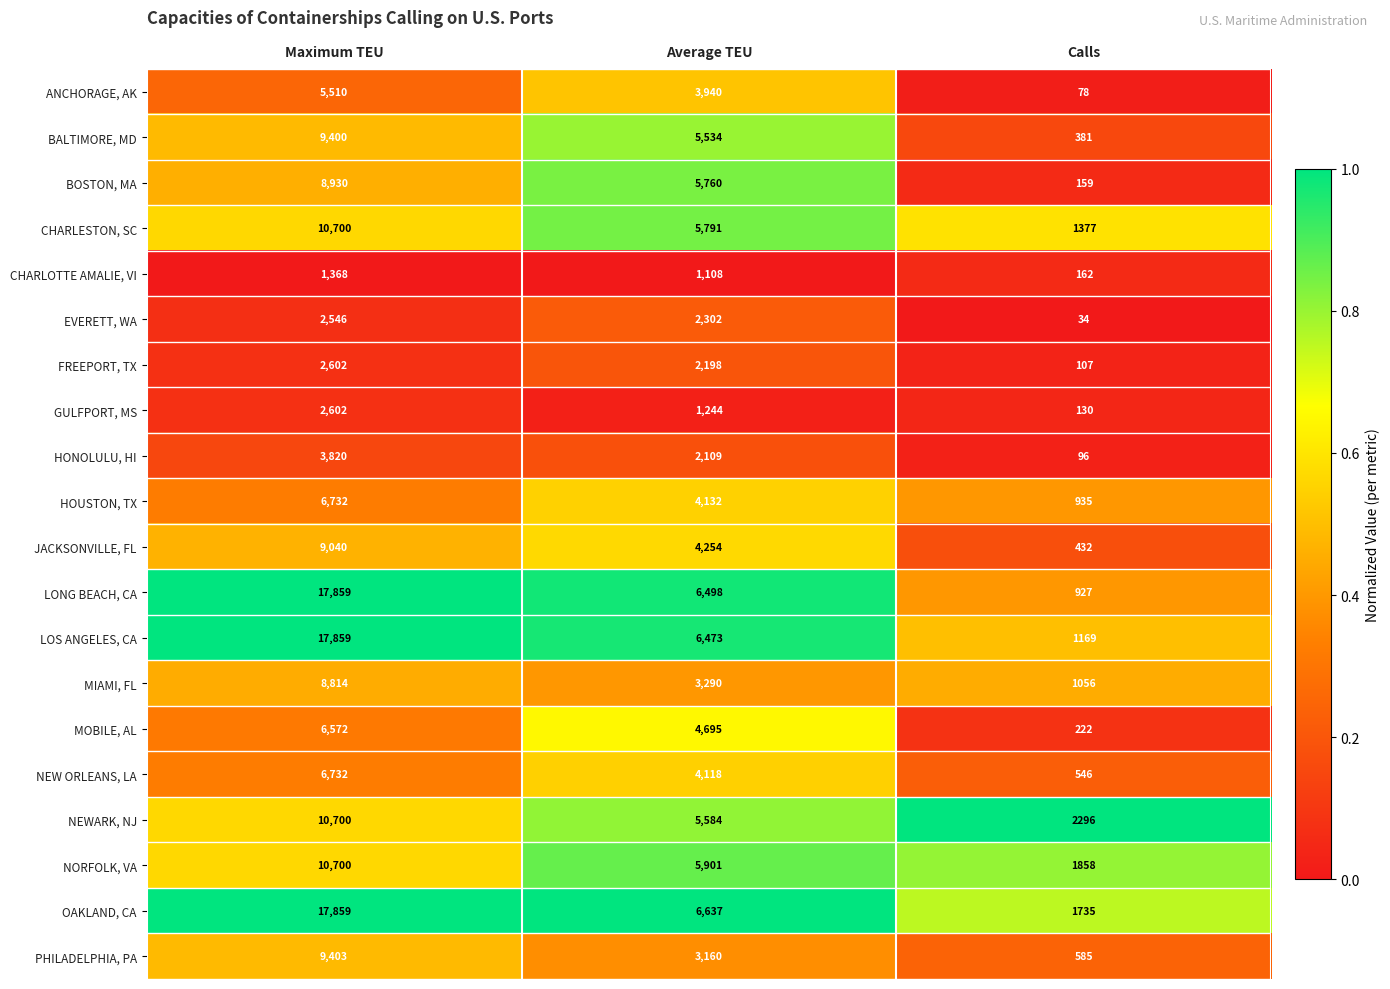

The value of EVERETT, WA at Average TEU is 3217. True or false?

False